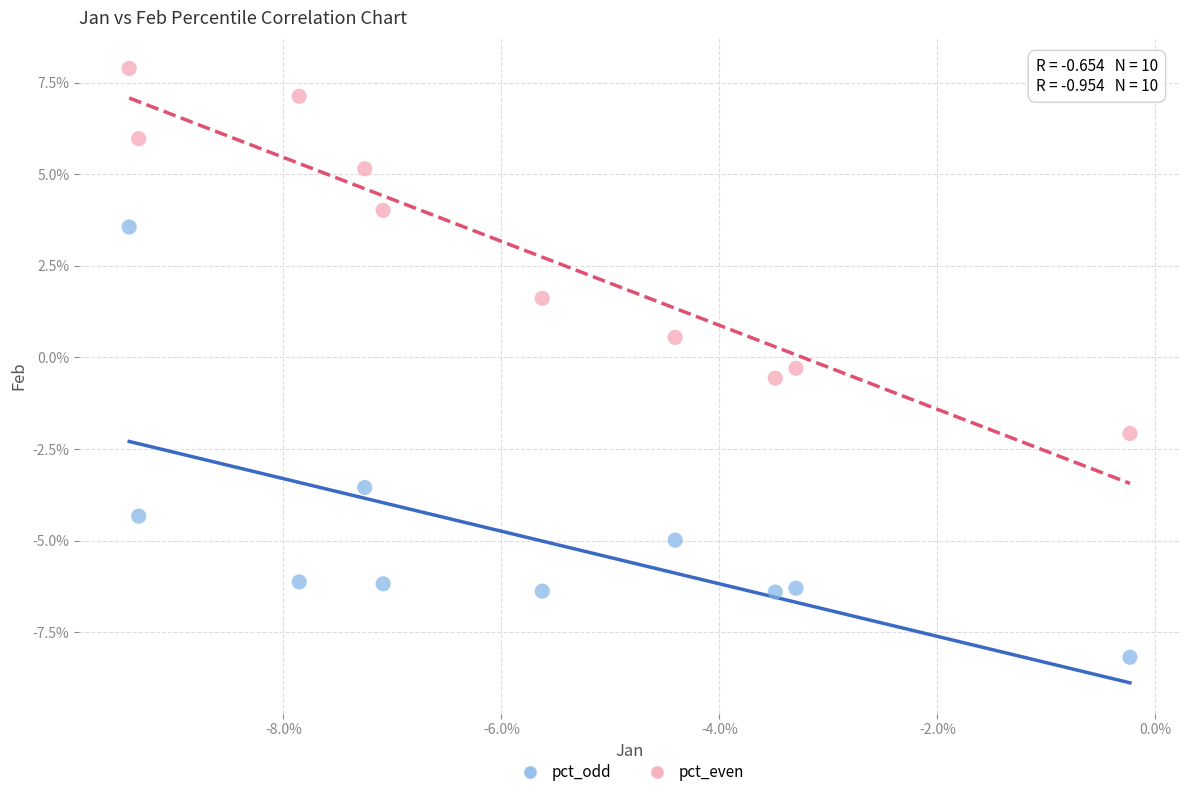

Which series contains the lowest Y value?

pct_odd